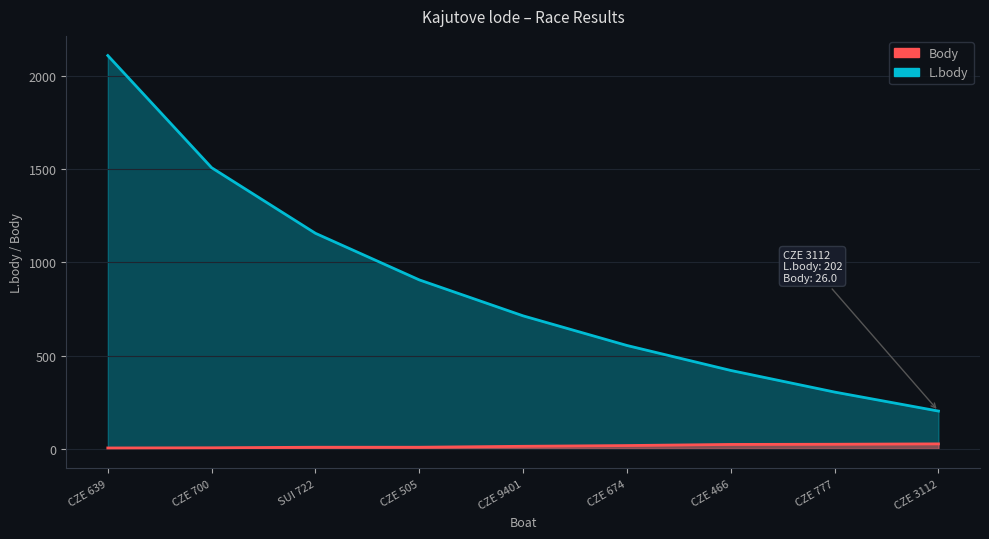

What position from the left is CZE 505?

4